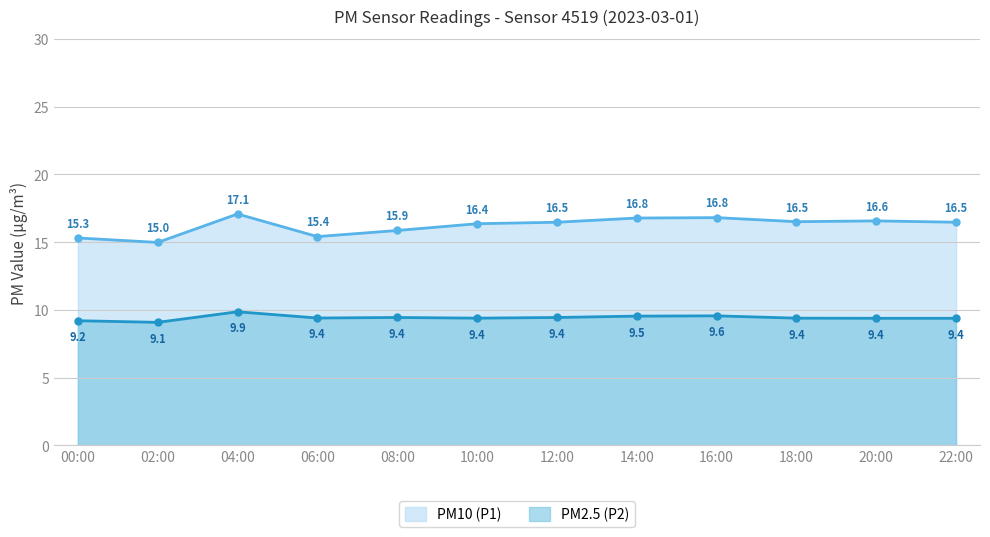

What is the difference between the PM2.5 (P2) values at 02:00 and 06:00?

0.3